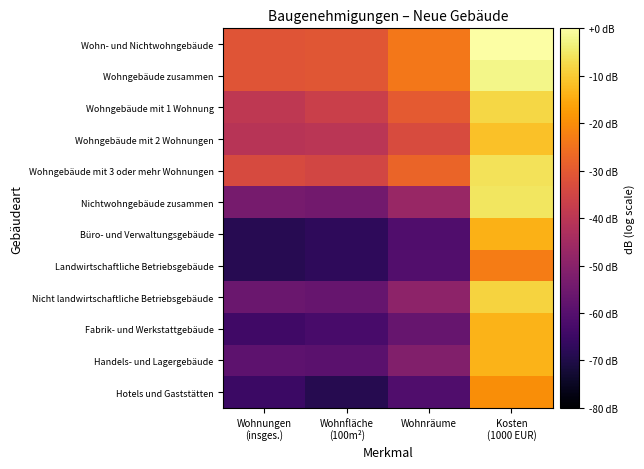

Rank the series at Wohnungen (insges.) from lowest to highest value.

Büro- und Verwaltungsgebäude, Landwirtschaftliche Betriebsgebäude, Hotels und Gaststätten, Fabrik- und Werkstattgebäude, Handels- und Lagergebäude, Nicht landwirtschaftliche Betriebsgebäude, Nichtwohngebäude zusammen, Wohngebäude mit 2 Wohnungen, Wohngebäude mit 1 Wohnung, Wohngebäude mit 3 oder mehr Wohnungen, Wohngebäude zusammen, Wohn- und Nichtwohngebäude